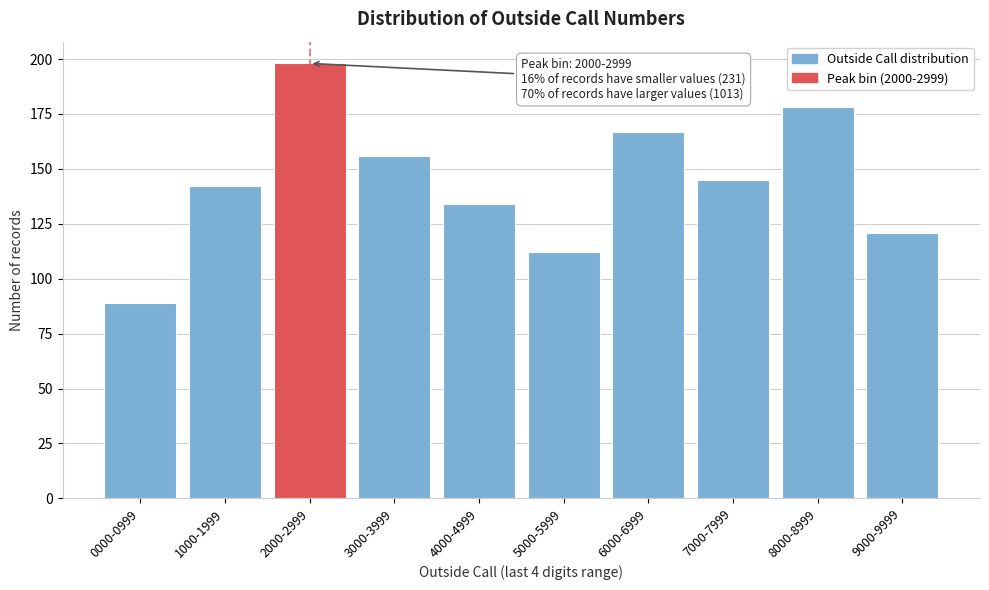

Reading right to left, extract all data points from this chart.

121	178	145	167	112	134	156	198	142	89